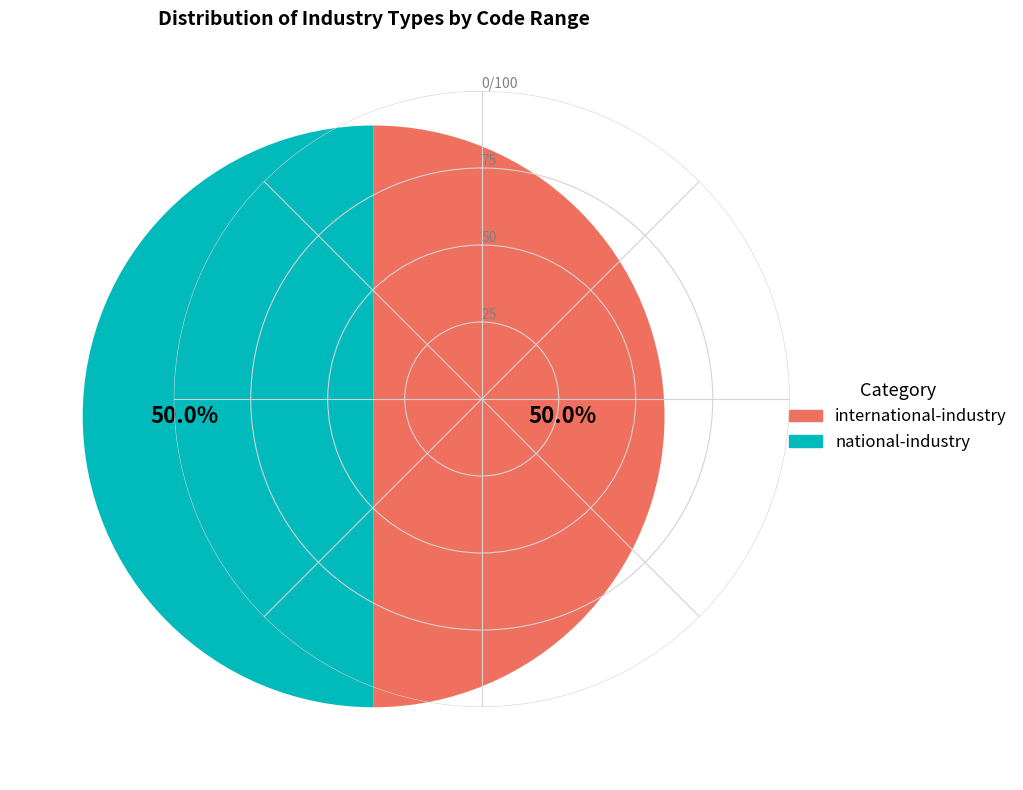

How many segments does this pie chart have?

2